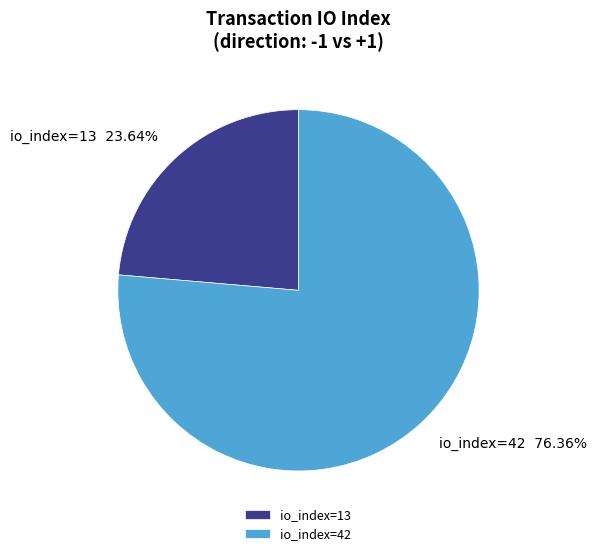

Is there a majority slice in this chart?

Yes